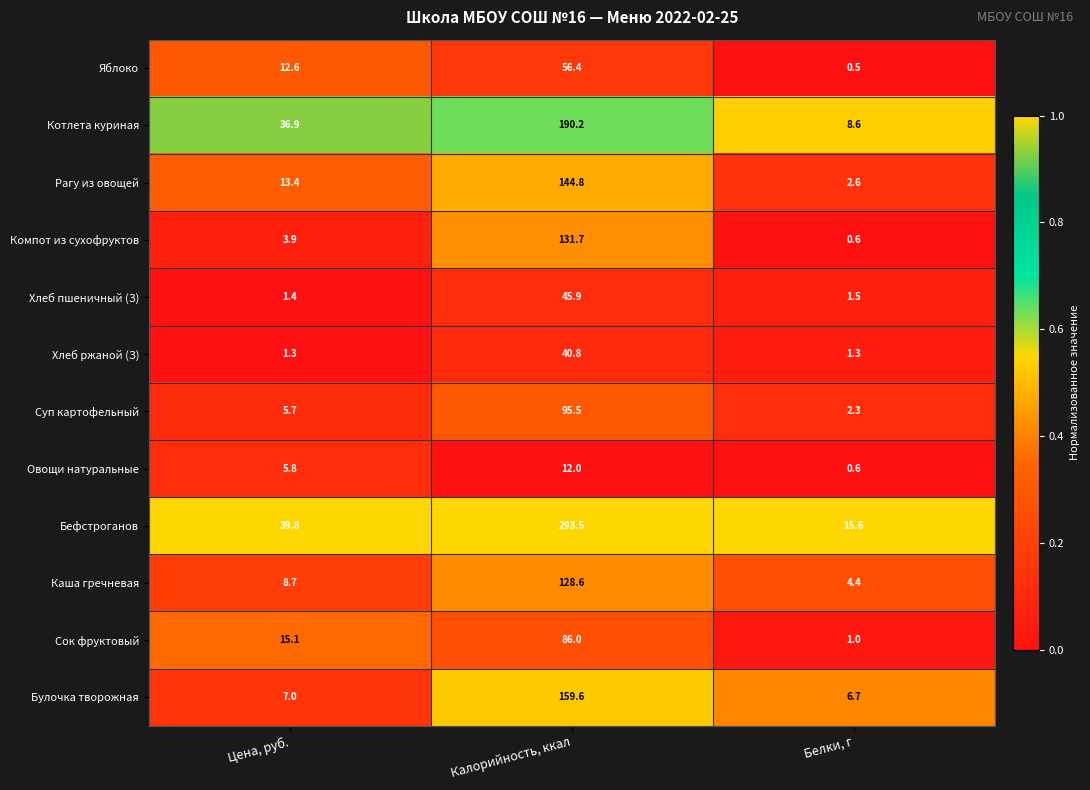

What is the total value across all series at Калорийность, ккал?

1385.0